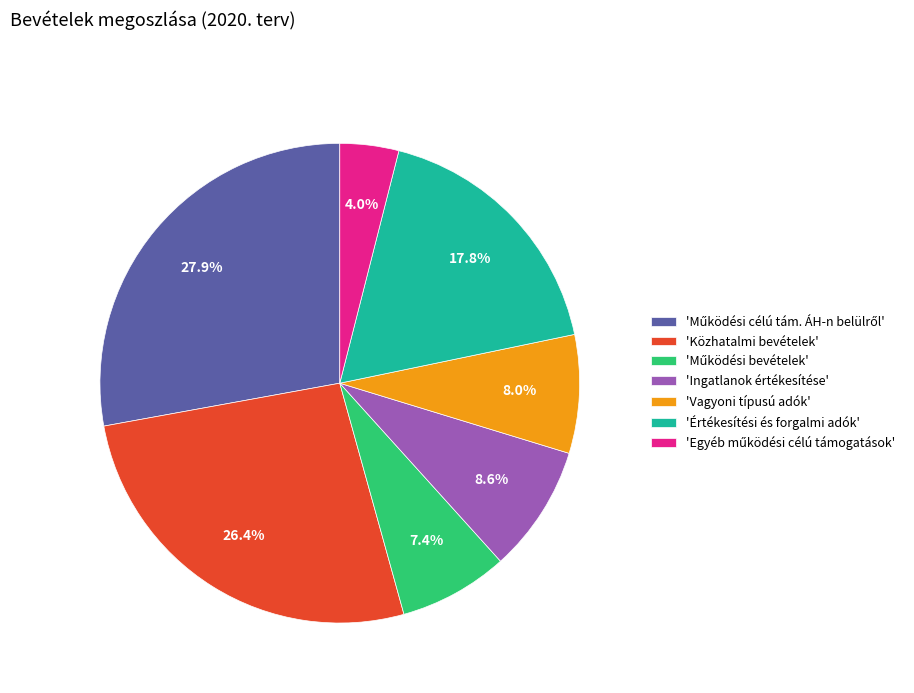

What percentage do 'Közhatalmi bevételek' and 'Értékesítési és forgalmi adók' together represent?

44.2%